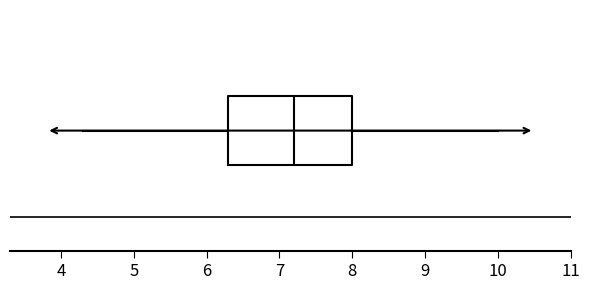

Read this box plot against the x-axis: the position of the median line, the range covered by the box, and the ends of both whiskers. The values are not printed on the chart, so give them approximately, as read against the axis.

median 7.2, box 6.3 to 8.0, whiskers 4.3 to 10.0